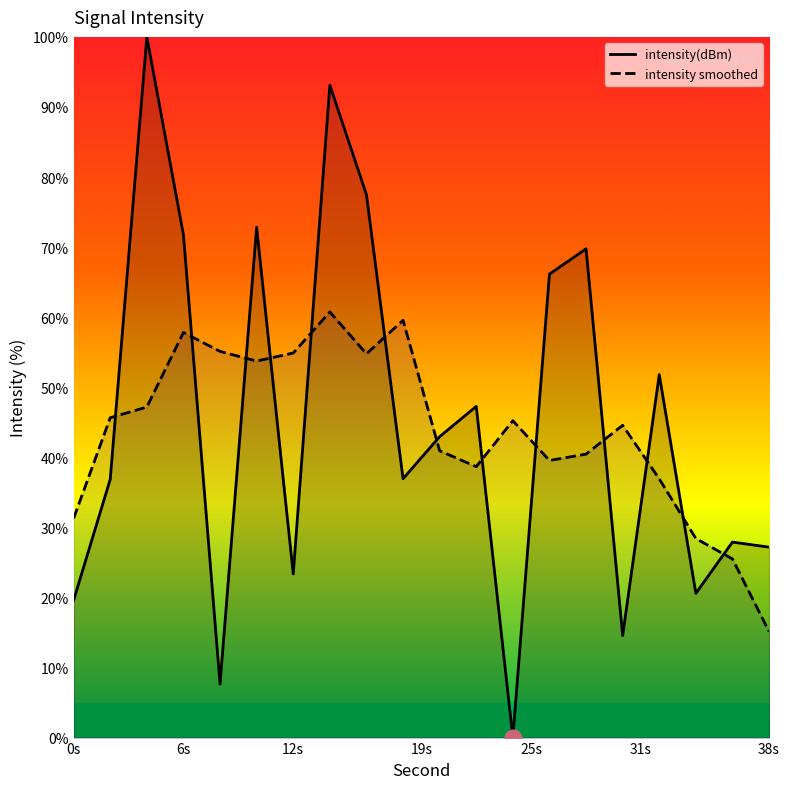

Rank the series at 0s from lowest to highest value.

intensity(dBm), intensity smoothed